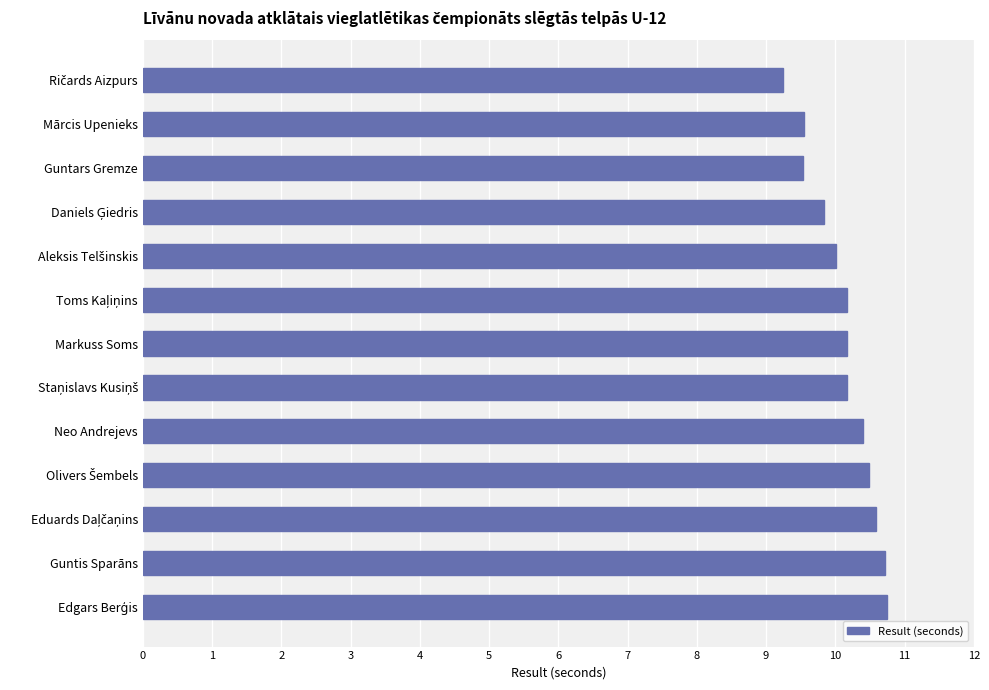

What is the value of the 2nd bar from the top?

9.6